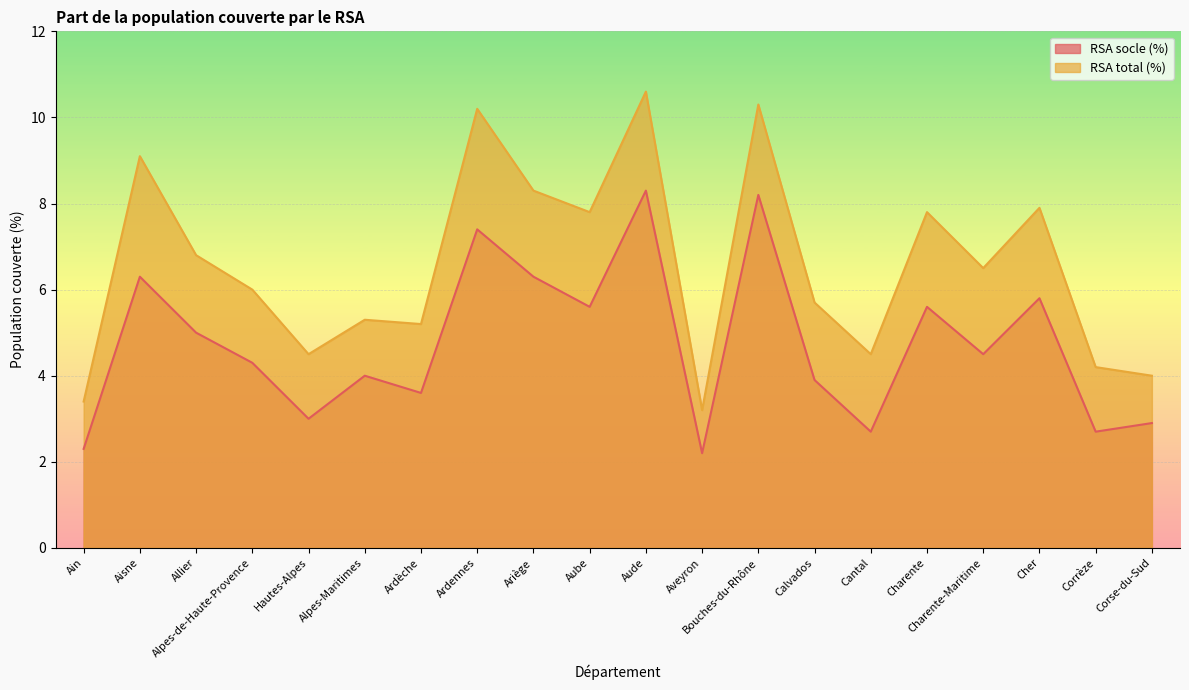

What is the value of the RSA total (%) point at the 4th from the left?

6.0